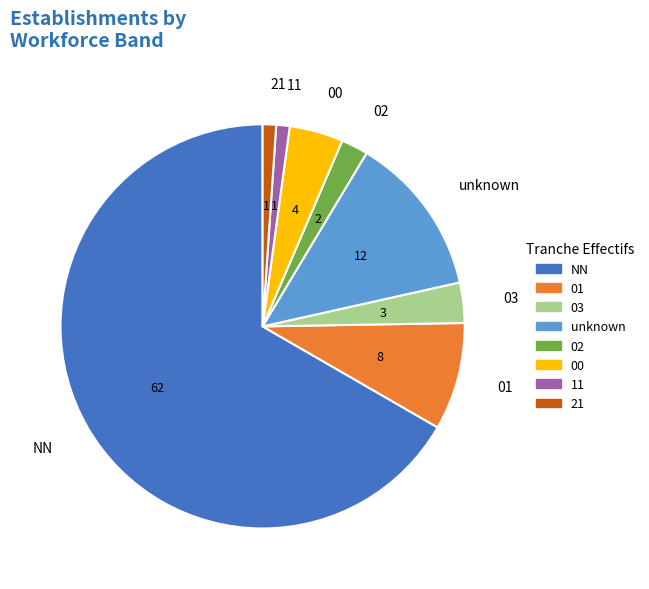

Approximately how many times larger is the value at 21 compared to 11?

1.0